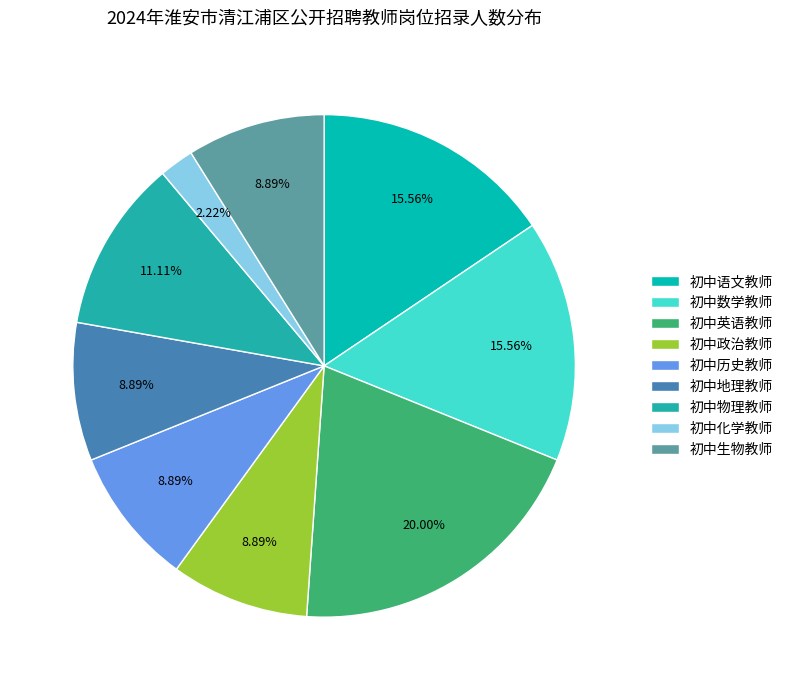

To the nearest percent, what is the difference between the 初中英语教师 and 初中数学教师 slice percentages?

4%